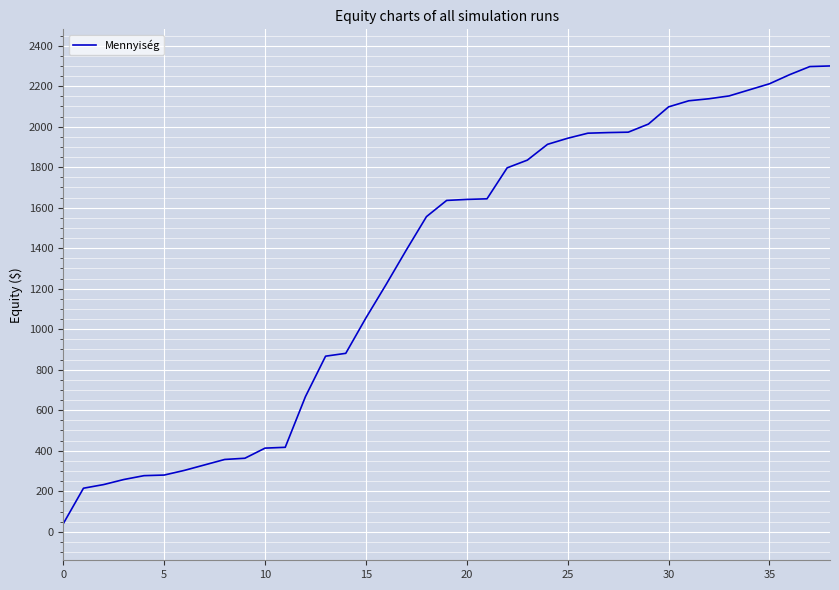

What is the maximum value shown in the chart?

2300